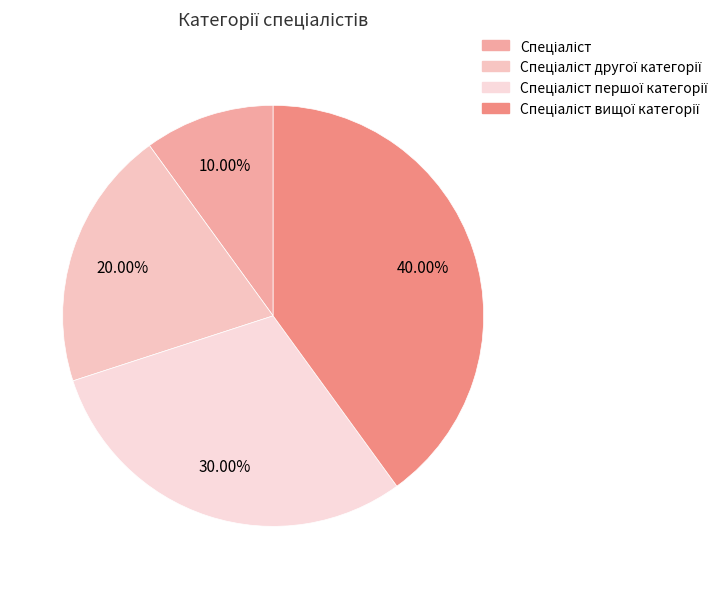

Which slice is the largest?

Спеціаліст вищої категорії